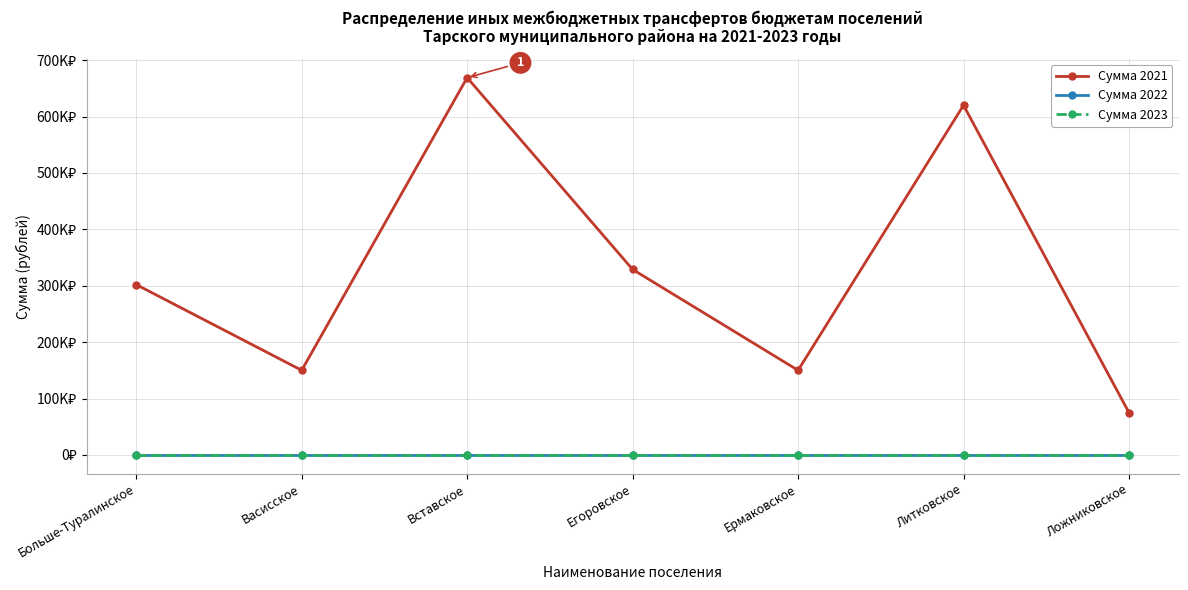

What are all the series names shown in the legend?

Сумма 2021, Сумма 2022, Сумма 2023